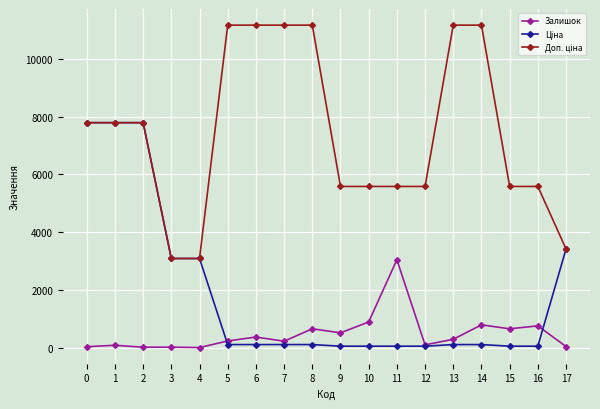

What is the maximum value shown in the chart?

11169.0